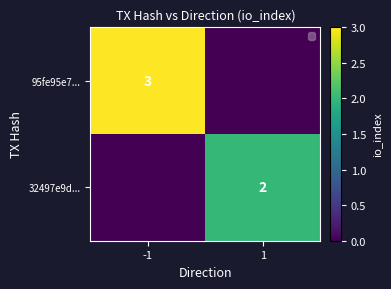

True or false: 32497e9d... has a value of 2 at 1.

True